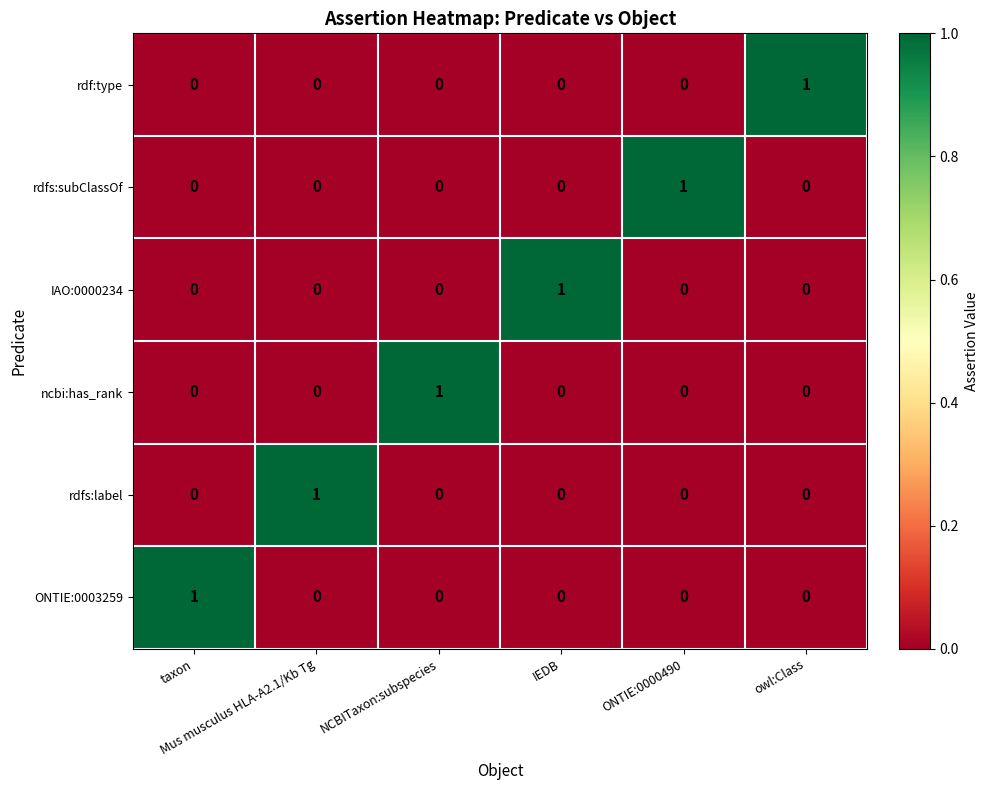

At how many categories does at least one series exceed 0?

6